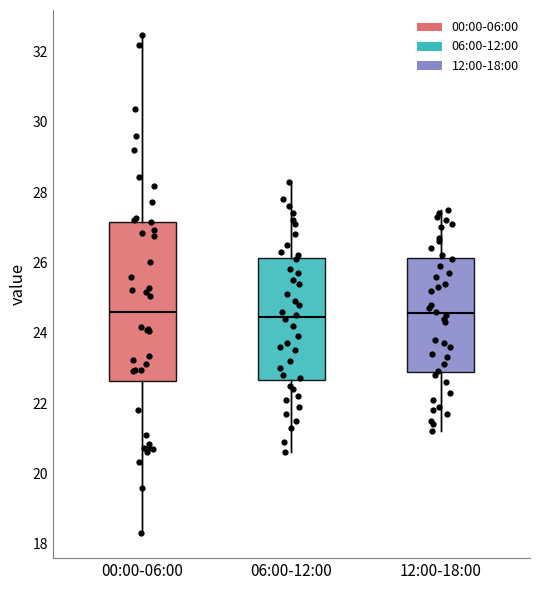

Where does the upper whisker of the box for 12:00-18:00 end on the y-axis? The values are not printed on the chart, so give them approximately, as read against the axis.

27.6